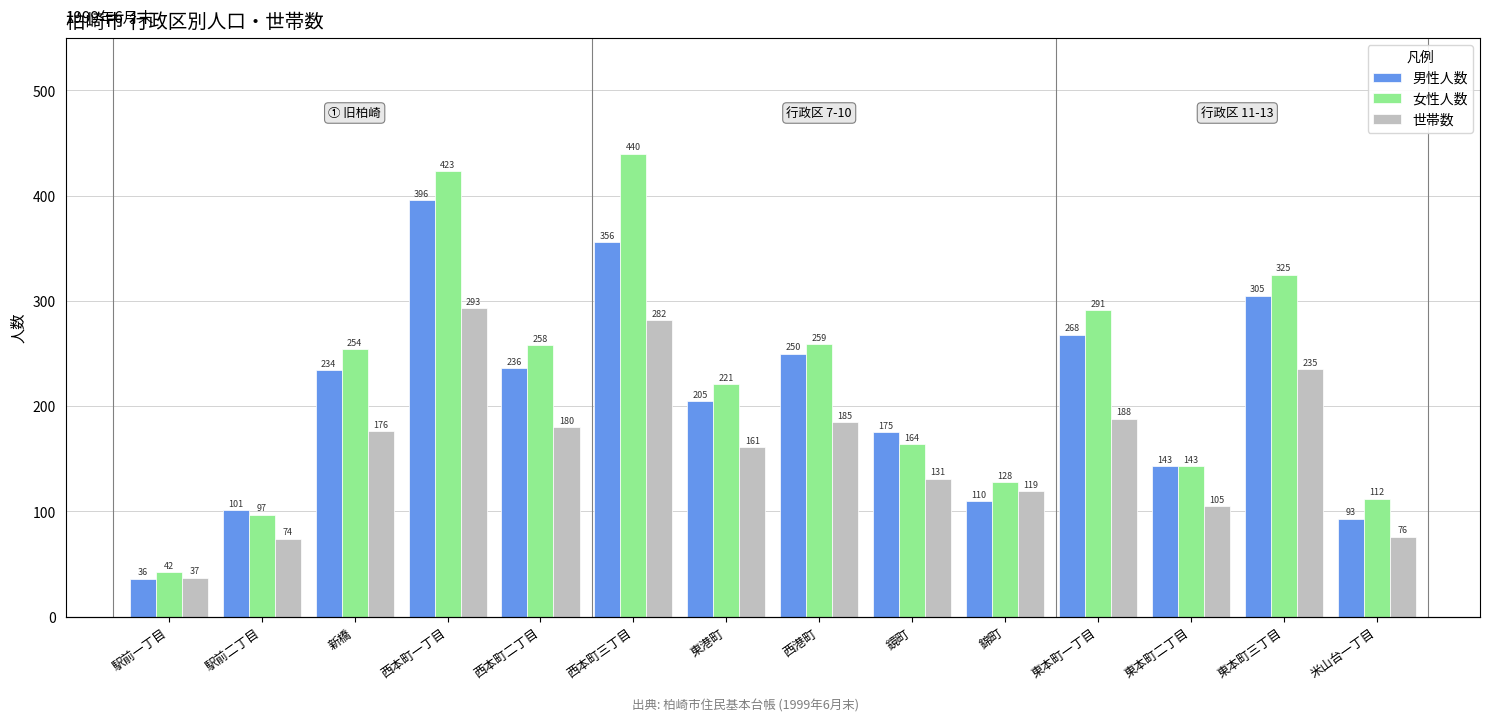

List the series in order of their peak value, highest first.

女性人数, 男性人数, 世帯数